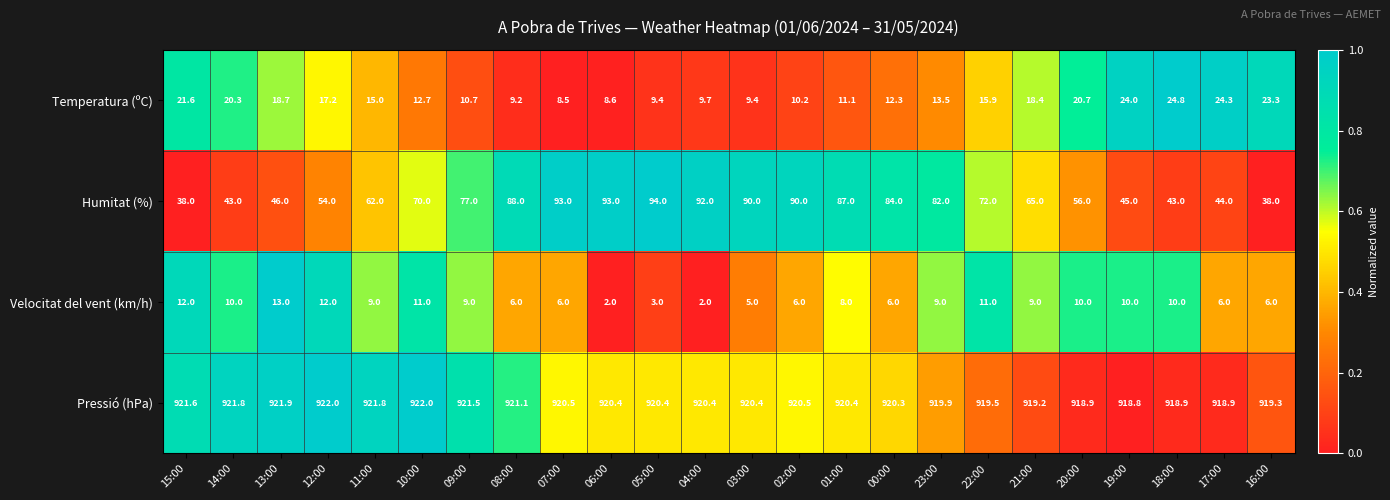

Count the number of categories in the chart.

24